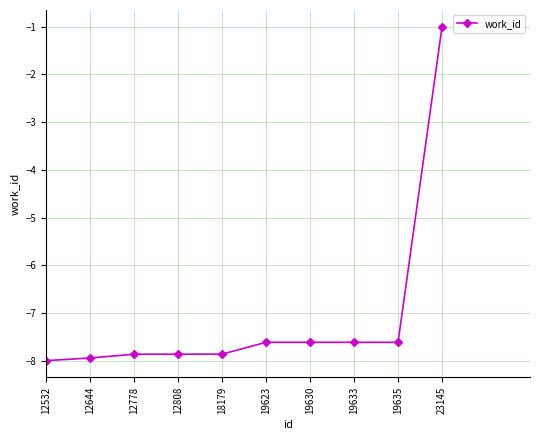

What is the value of the 7th point from the left?

-7.6